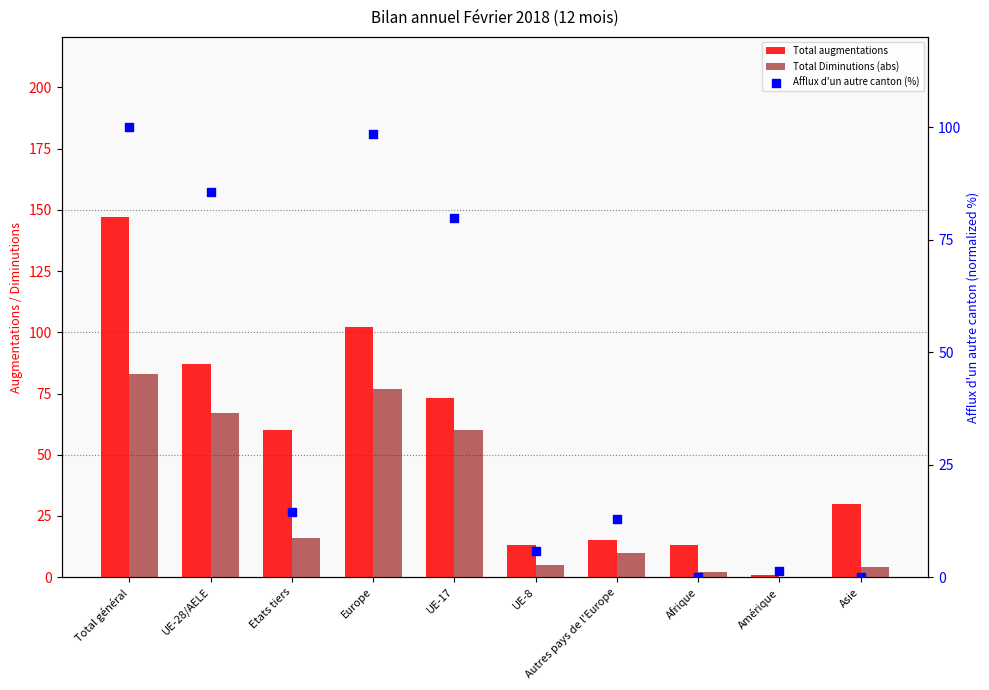

At how many categories does at least one series exceed 43?

5